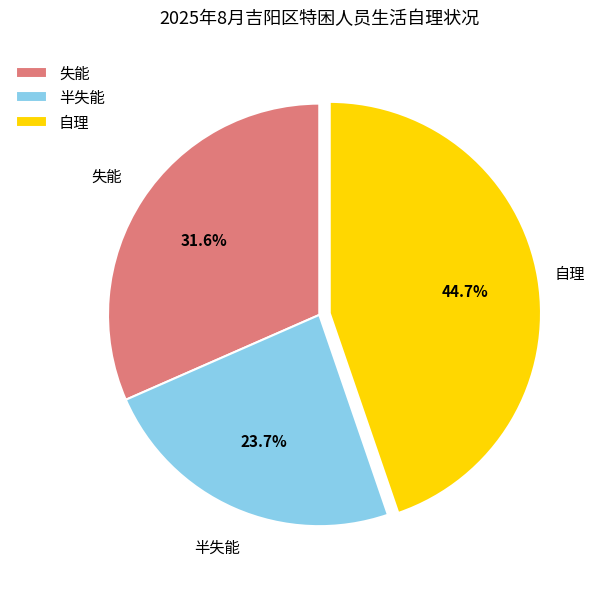

Is there a majority slice in this chart?

No